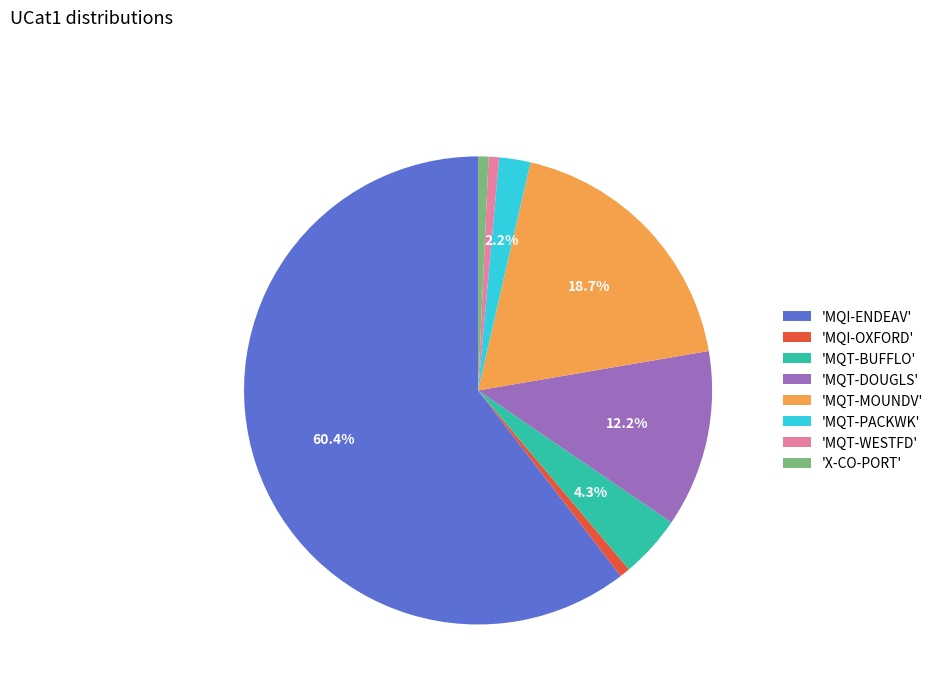

Is the sum of 'MQT-BUFFLO' and 'MQI-OXFORD' greater than half?

No